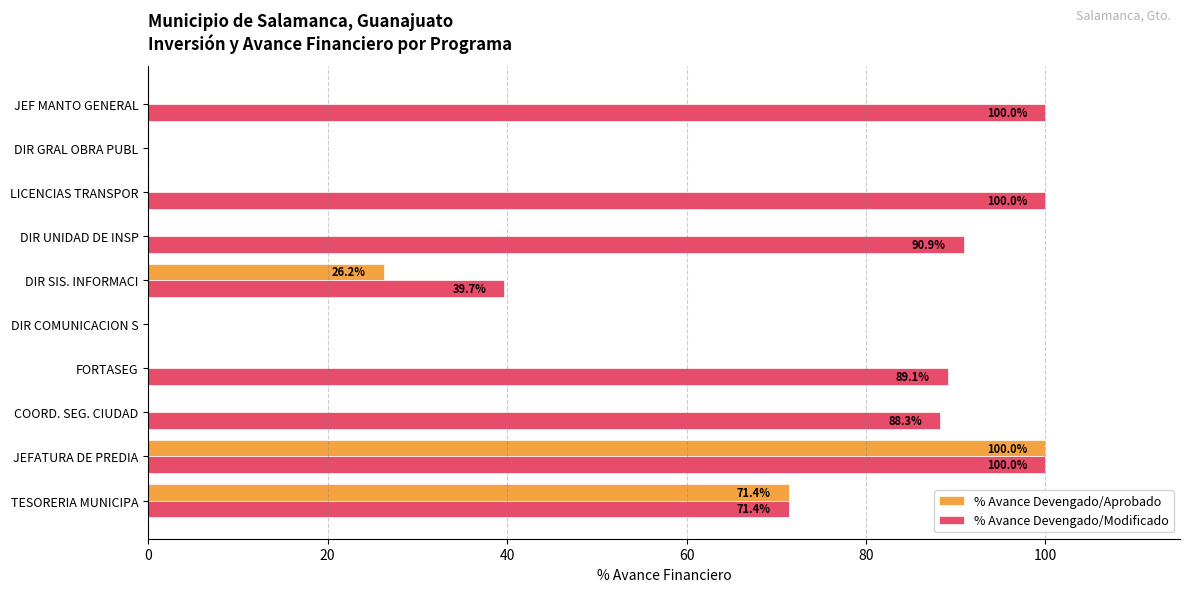

What is the highest value of the % Avance Devengado/Aprobado series?

100.0